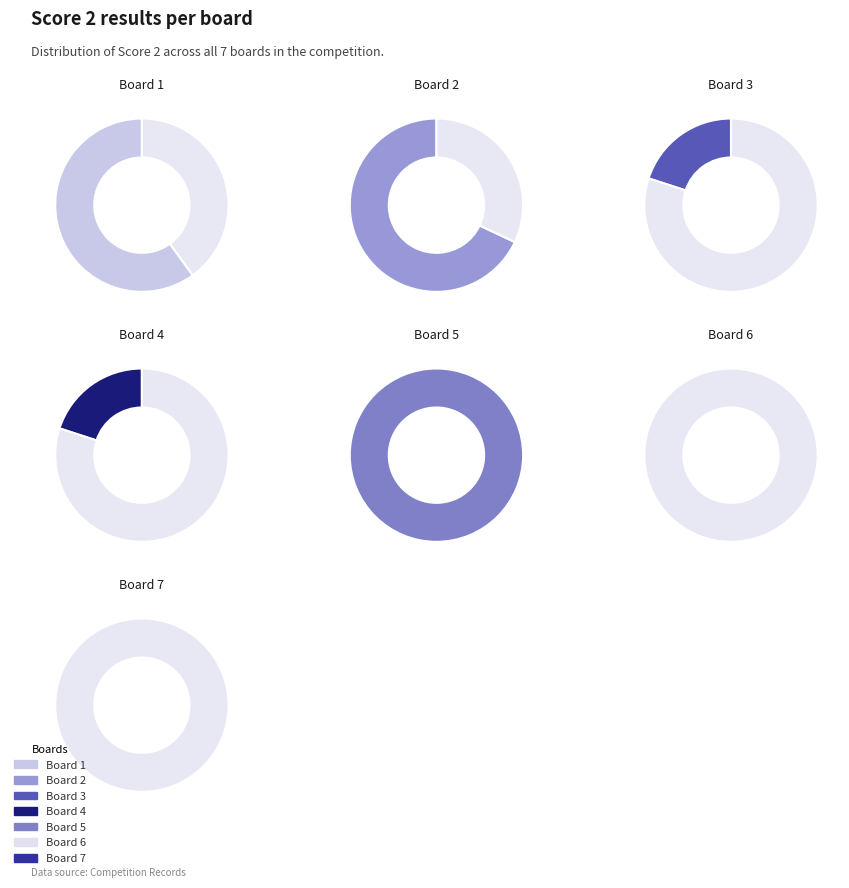

Is it true that Board 3 is 15% of the pie?

False